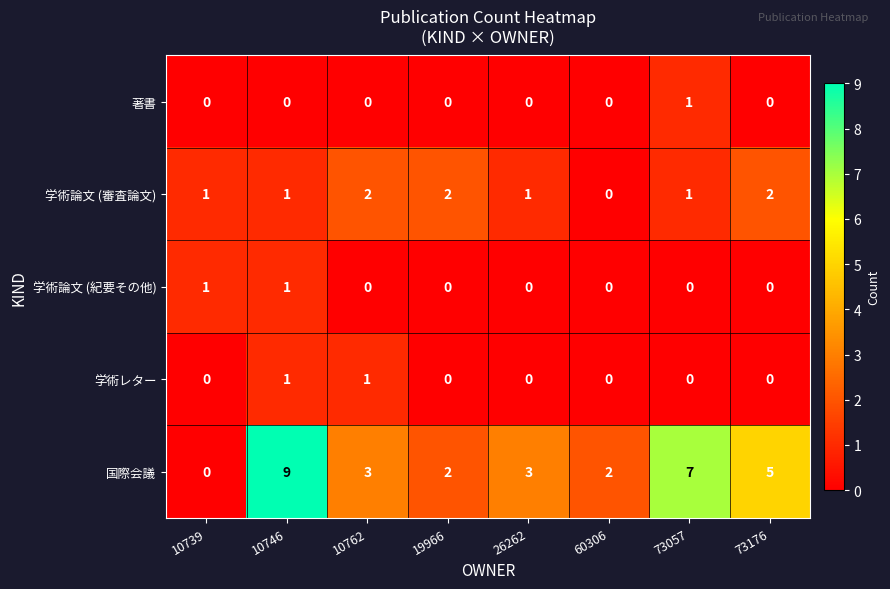

The value of 学術論文 (紀要その他) at 19966 is 0. True or false?

True